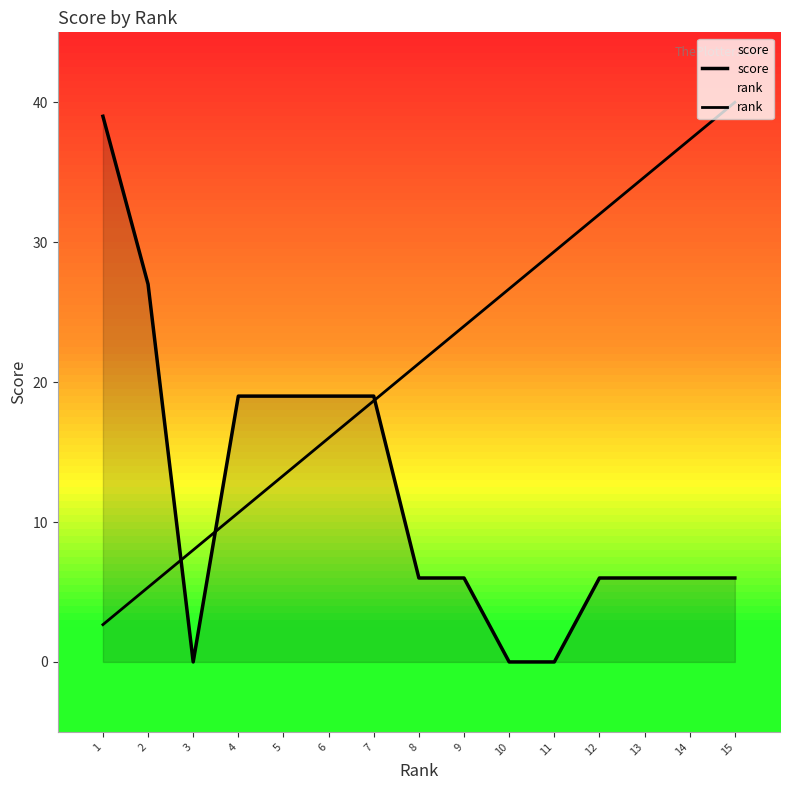

What is the difference between the score values at 3 and 13?

6.0